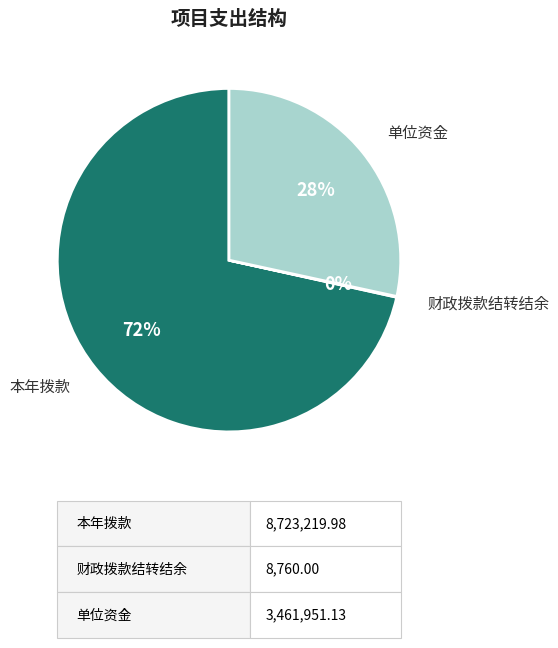

What is the largest slice in the pie chart?

本年拨款